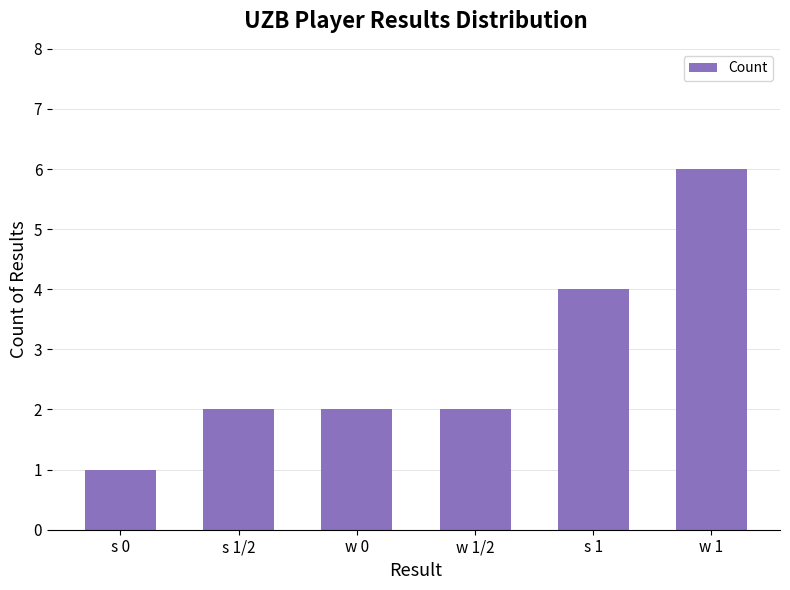

What position from the left is w 0?

3